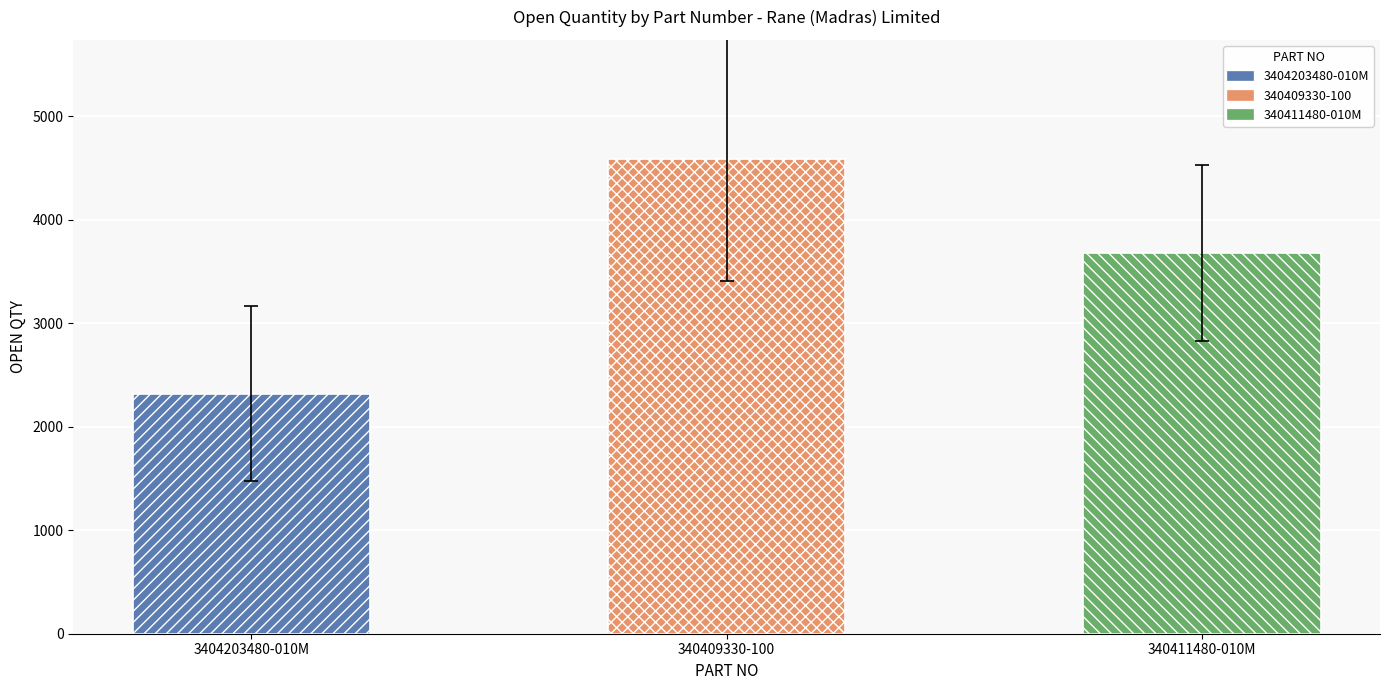

Reading left to right, what are all the values shown in this chart?

3404203480-010M=2321	340409330-100=4591	340411480-010M=3677